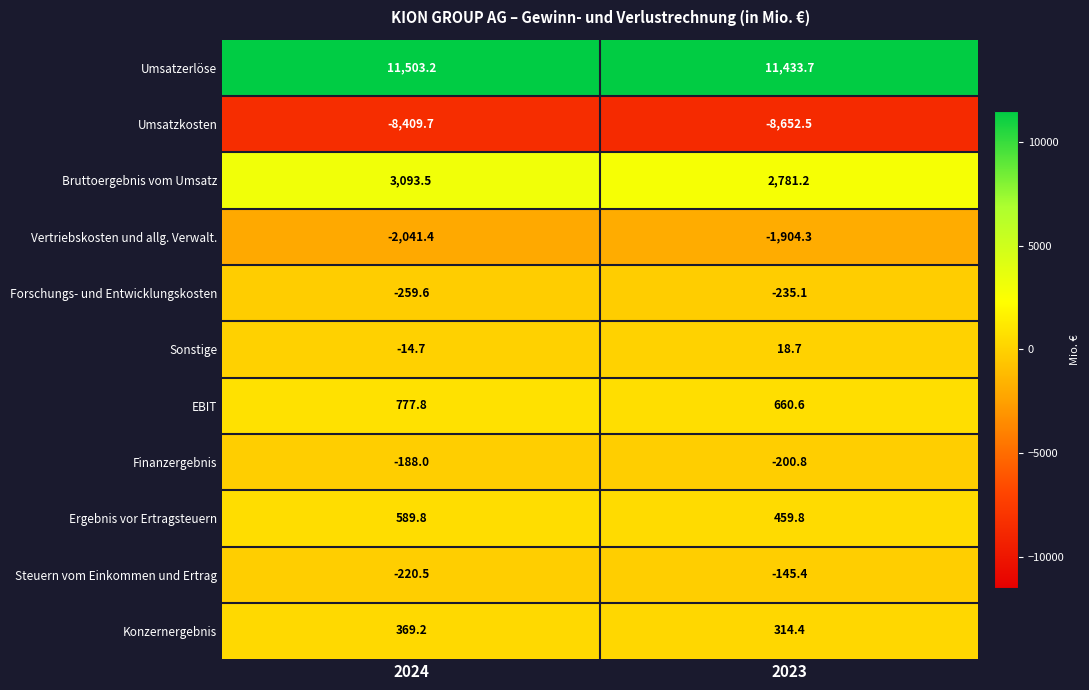

What is the total value across all series at 2024?

5199.6